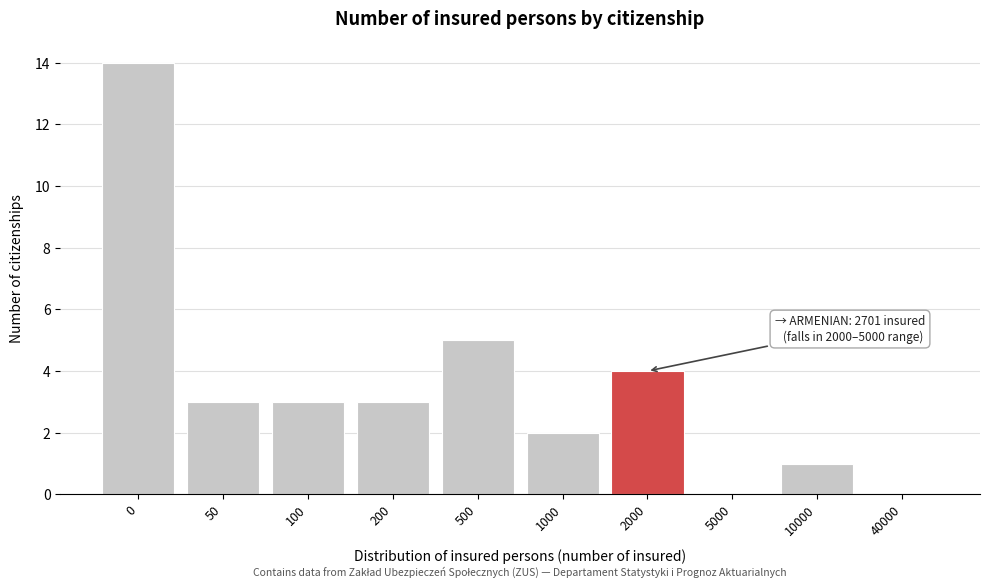

Reading left to right, list all the values displayed in this chart.

0=14	50=3	100=3	200=3	500=5	1000=2	2000=4	5000=0	10000=1	40000=0